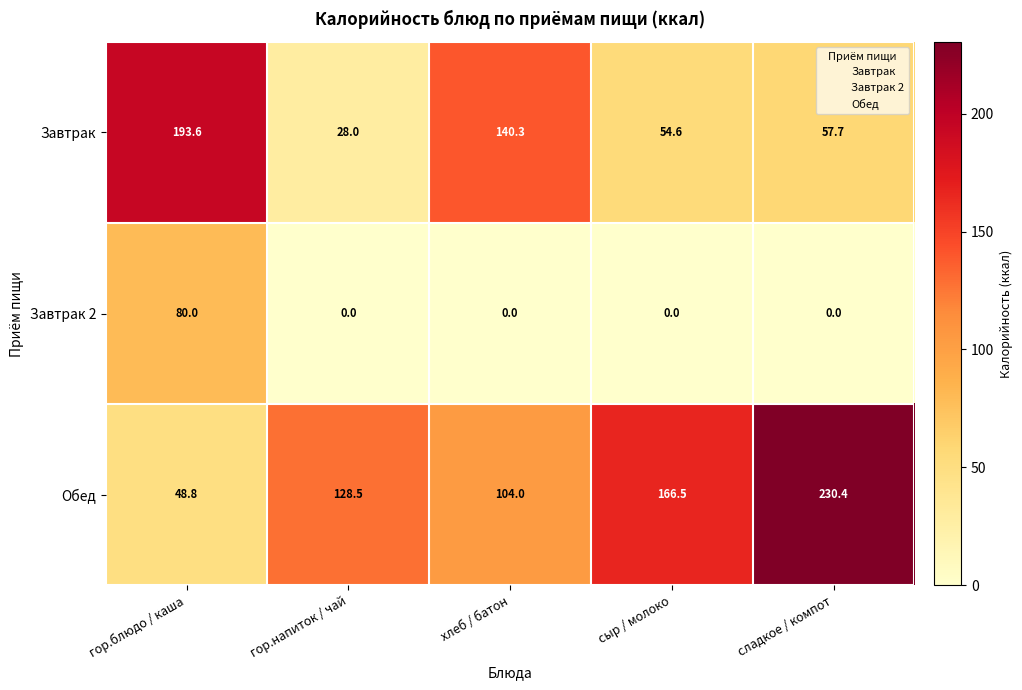

At which label does Завтрак reach its minimum?

гор.напиток / чай